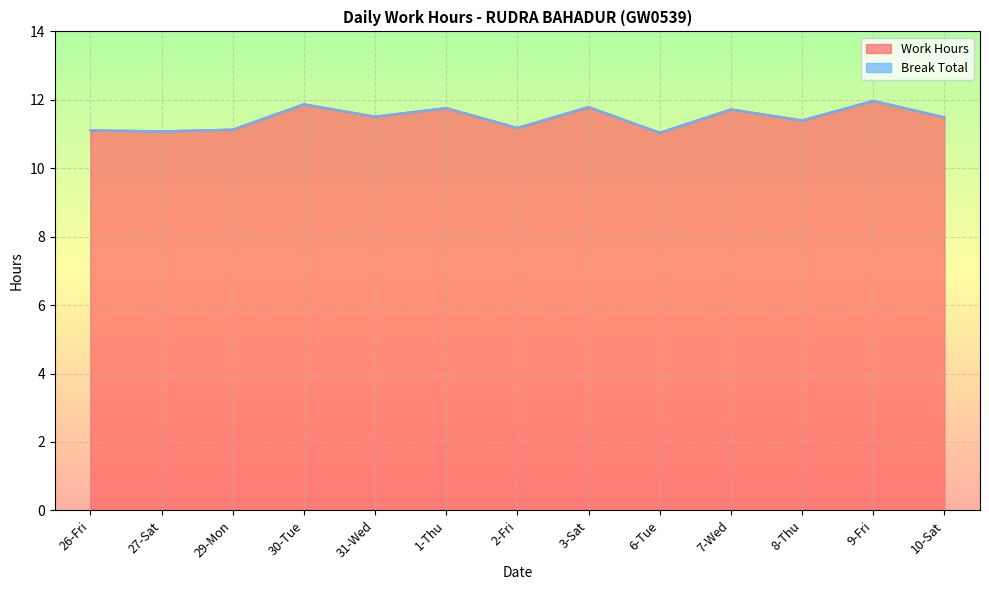

Is it true that the value at 2-Fri is 11.2?

True